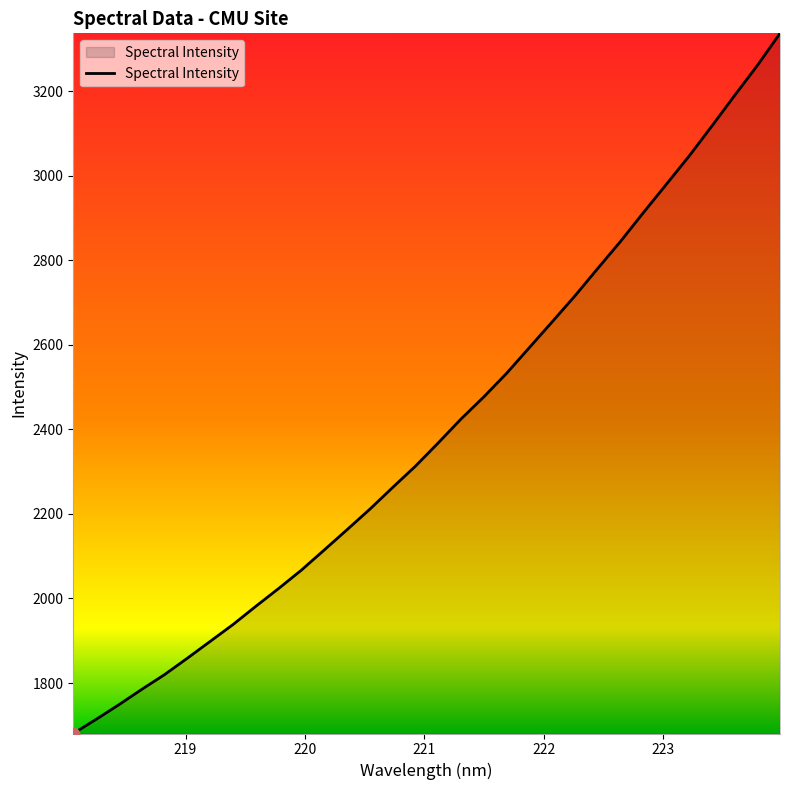

What is the difference between the maximum and minimum values?

1655.9